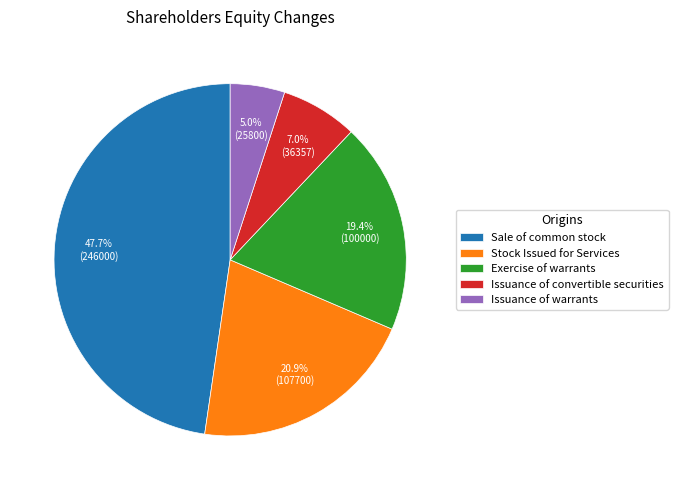

Which slice is the smallest?

Issuance of warrants